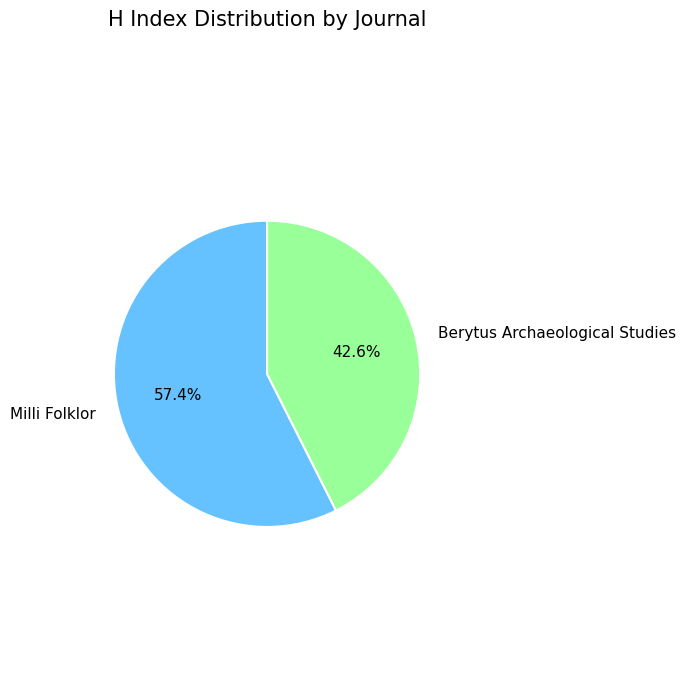

What is the ratio of the value at Berytus Archaeological Studies to the value at Milli Folklor?

0.7